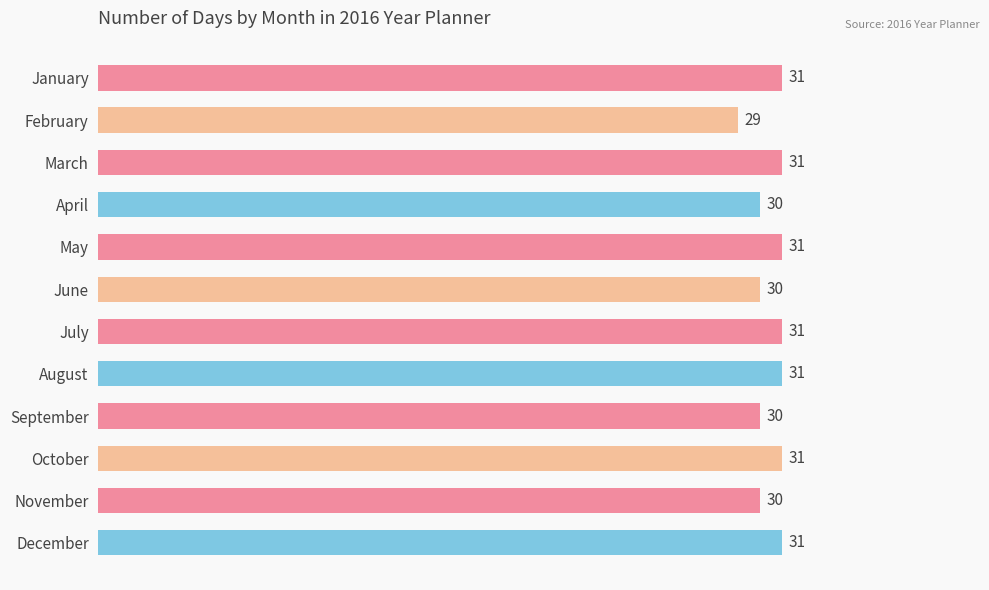

How many series are shown in this chart?

1